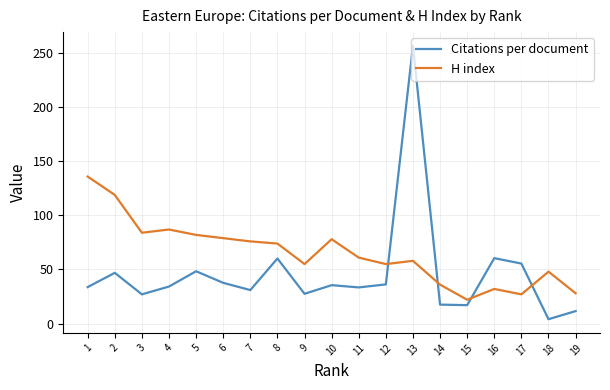

Which series has the largest range (max minus min)?

Citations per document